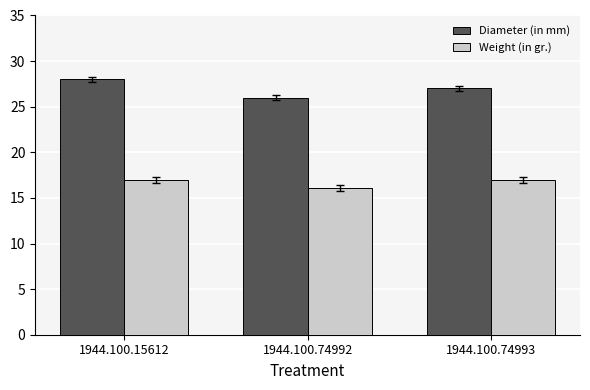

Which series has the widest spread of values?

Diameter (in mm)